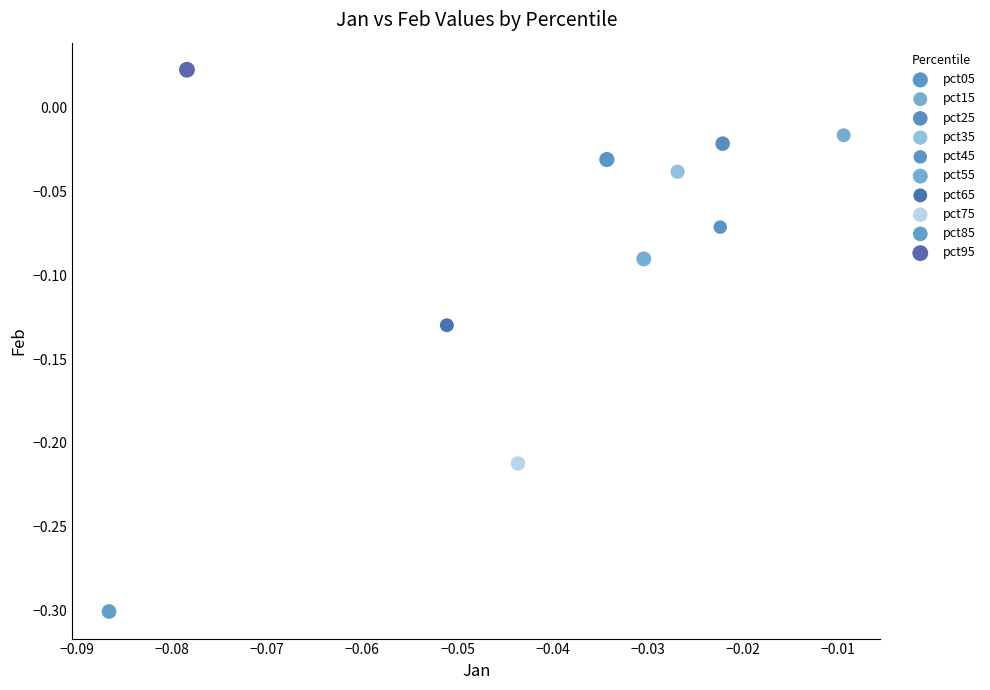

What are all the series names shown in the legend?

pct05, pct15, pct25, pct35, pct45, pct55, pct65, pct75, pct85, pct95